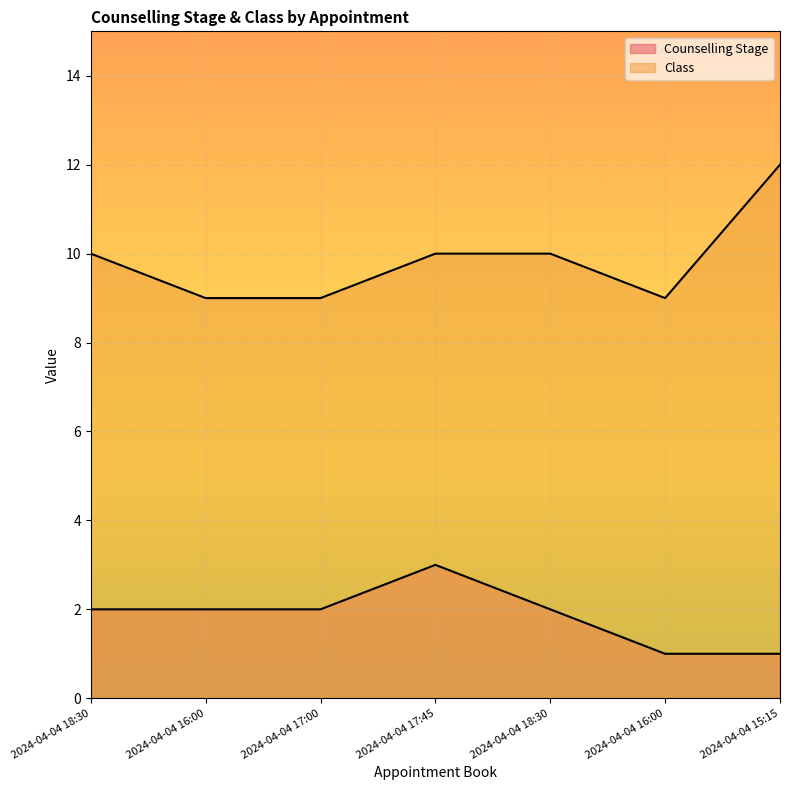

True or false: Counselling Stage and Class cross at least once.

False